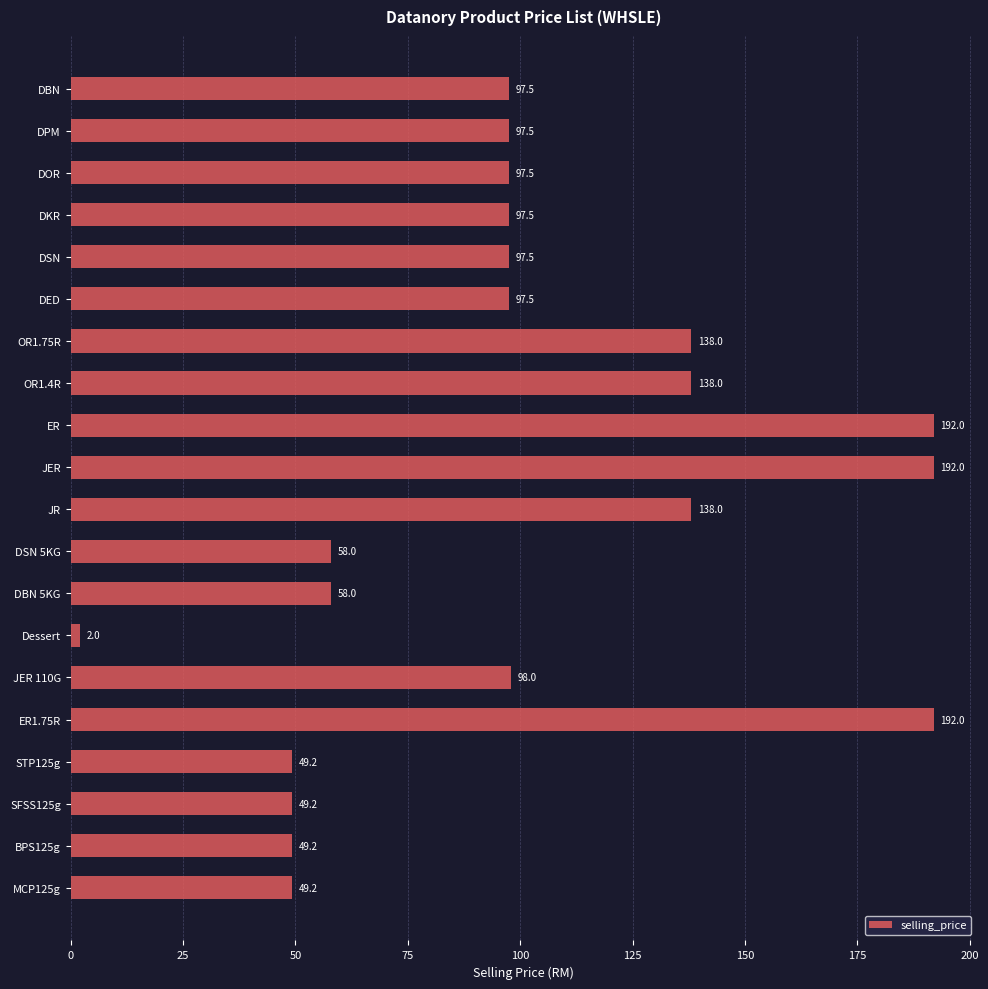

Reading top to bottom, extract all data points from this chart.

97.5	97.5	97.5	97.5	97.5	97.5	138.0	138.0	192.0	192.0	138.0	58.0	58.0	2.0	98.0	192.0	49.2	49.2	49.2	49.2